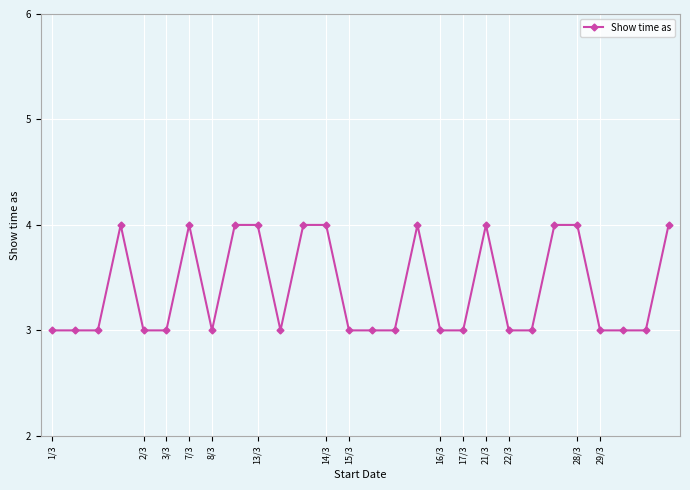

What is the value of the 20th point from the left?

4